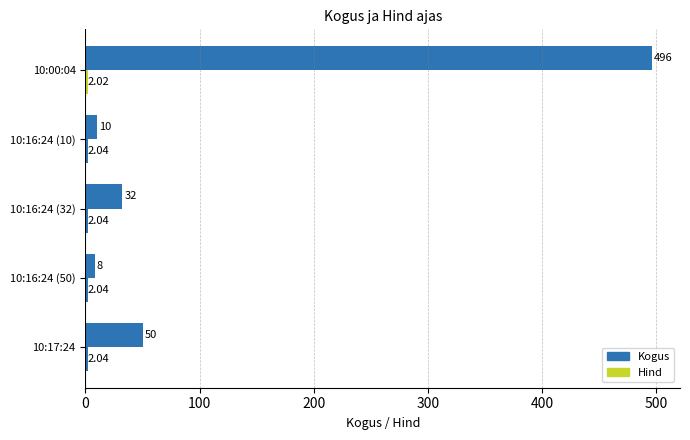

At how many categories does at least one series exceed 182?

1